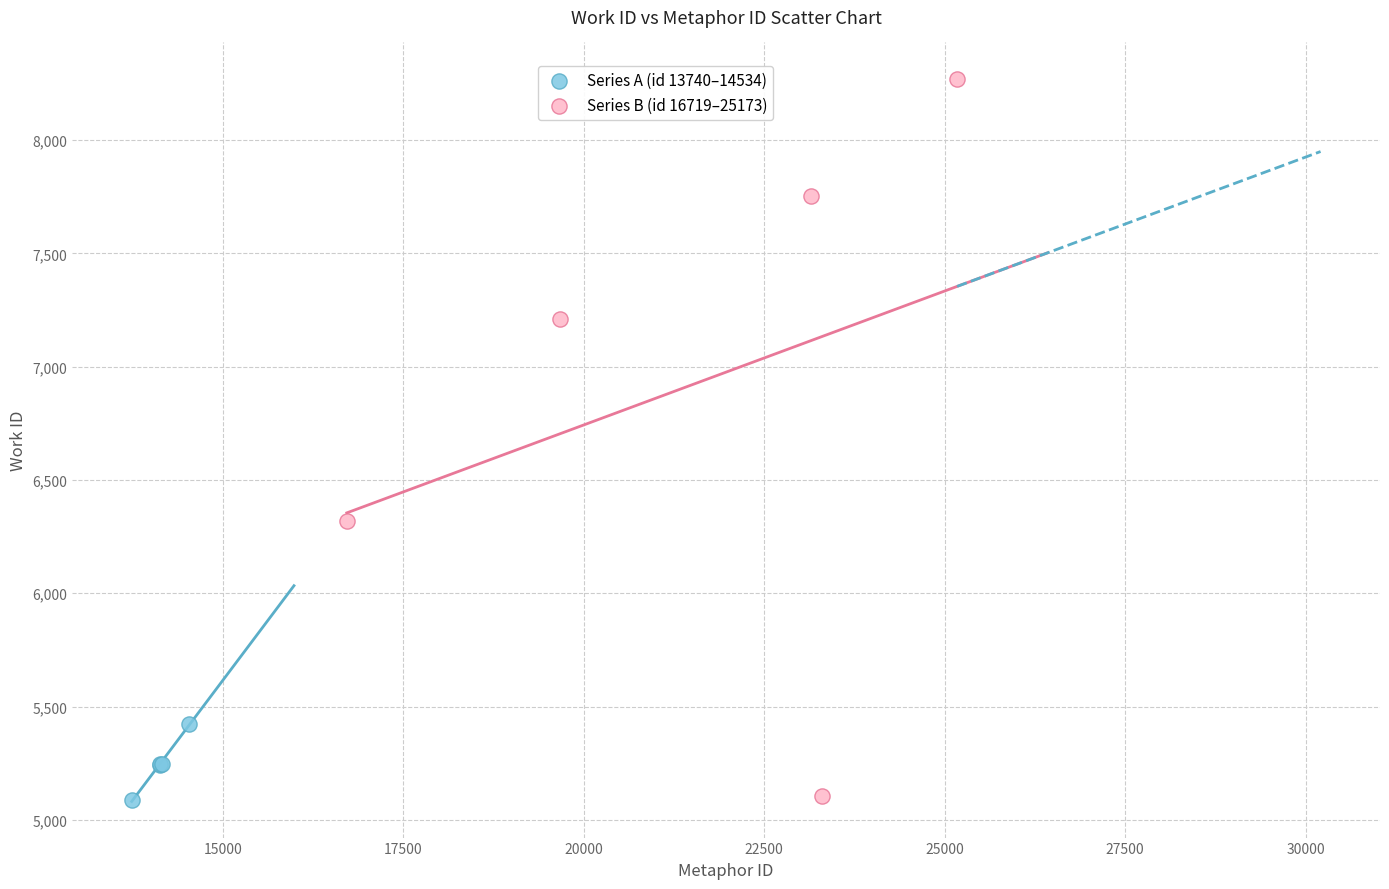

Which series reaches the maximum Y coordinate?

Series B (id 16719–25173)